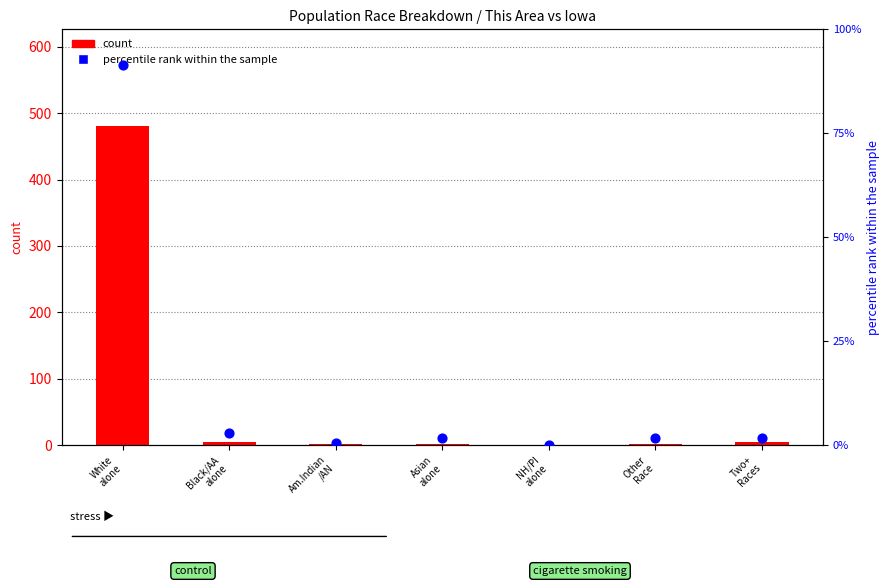

Which series contains the highest Y value?

count